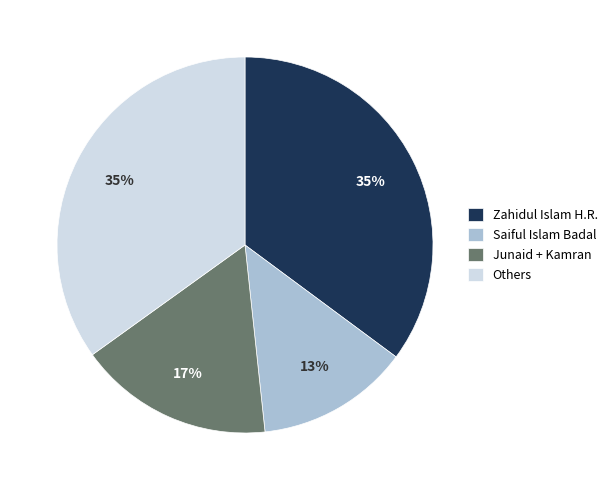

What percentage is the Saiful Islam Badal slice, to the nearest percent?

13%